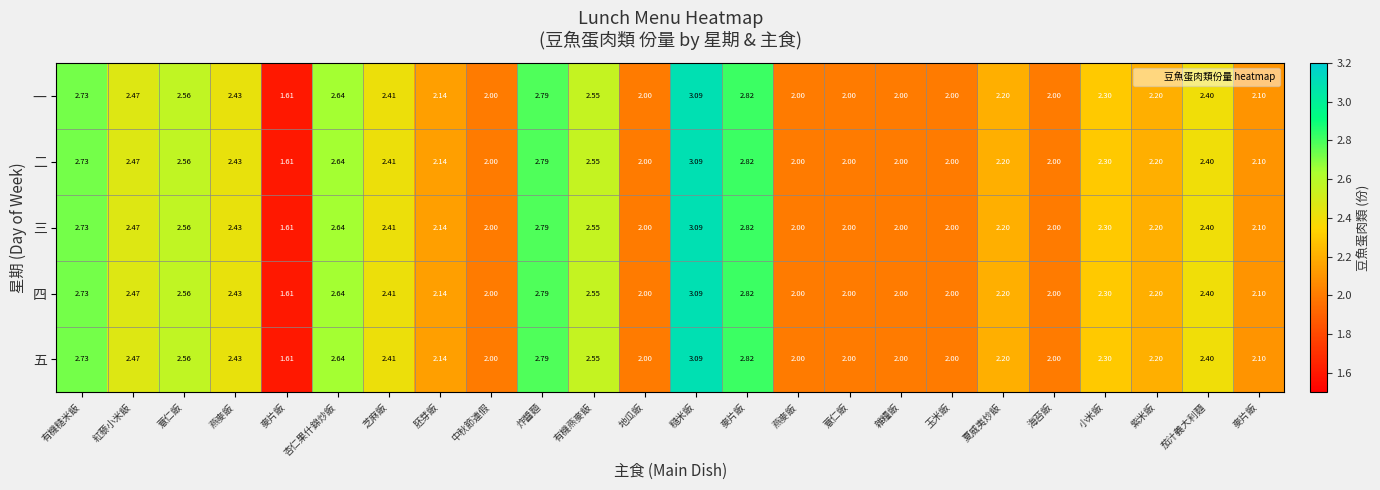

Rank the series at 麥片飯 from highest to lowest value.

一, 二, 三, 四, 五